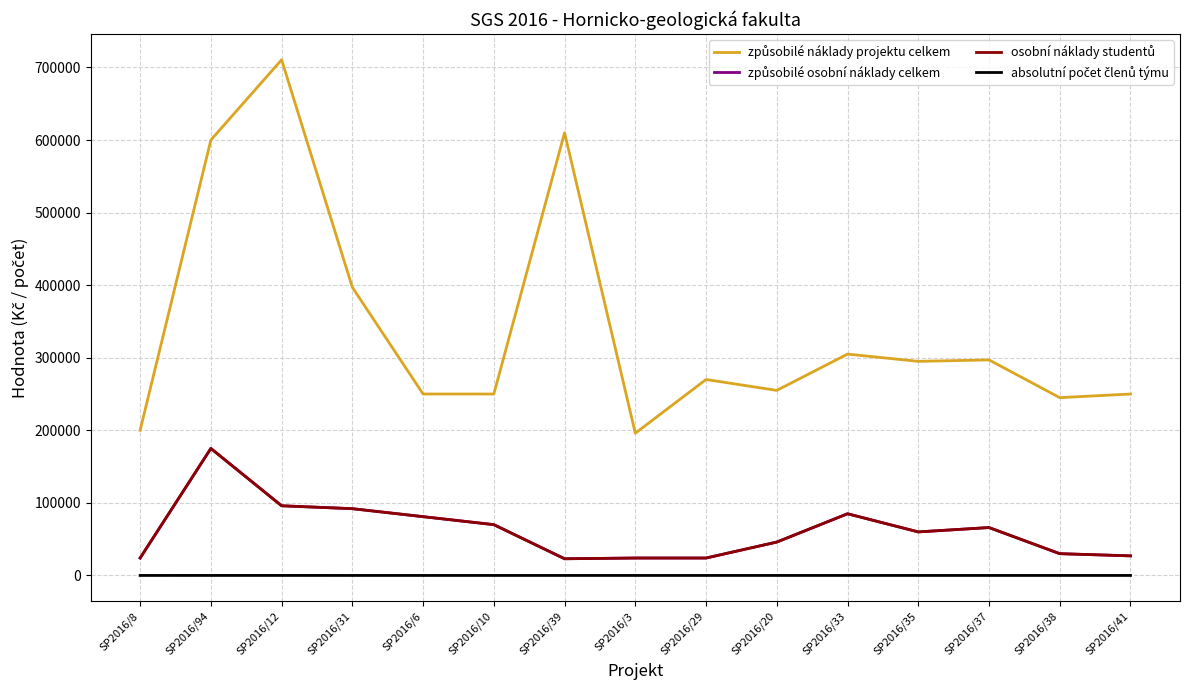

What is the minimum value for způsobilé osobní náklady celkem?

23000